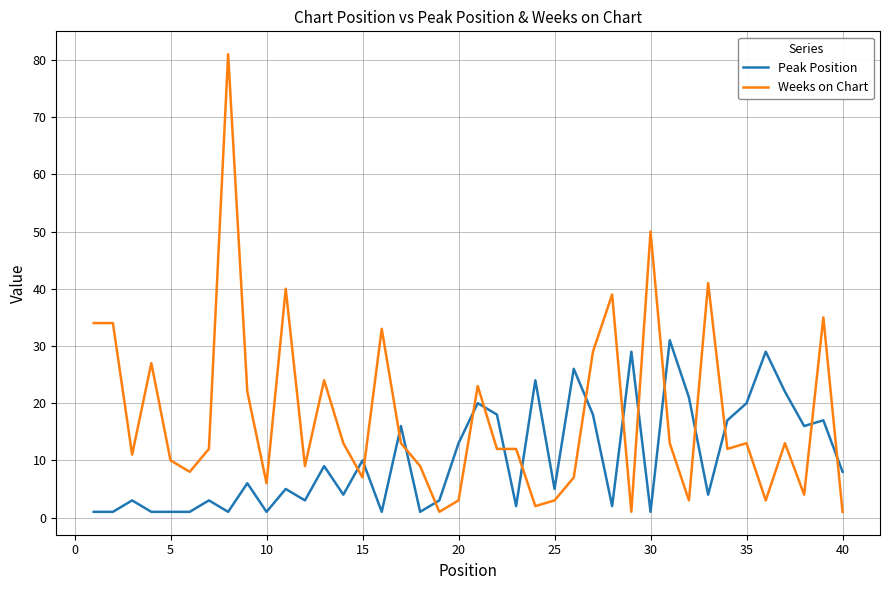

True or false: Peak Position has more than 0 interior local peaks.

True